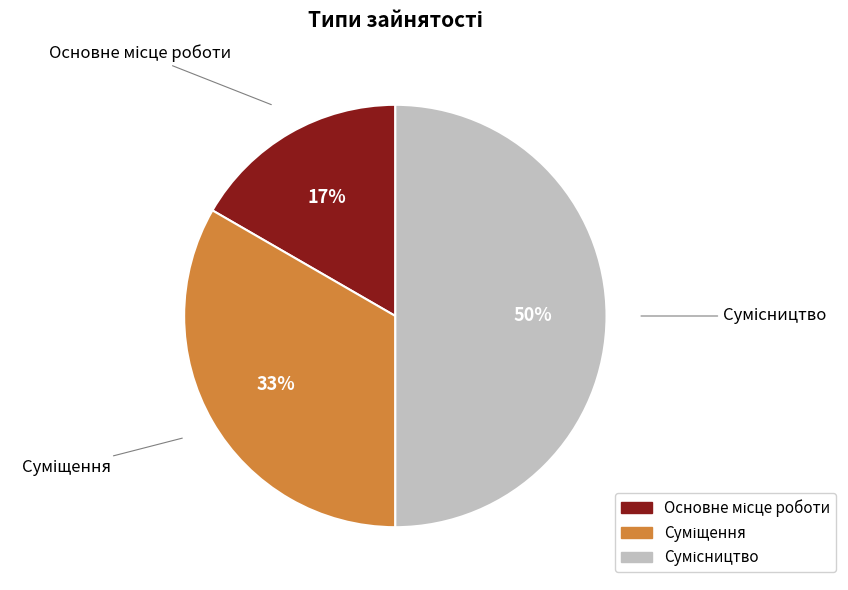

To the nearest percent, what is the average slice percentage?

33%